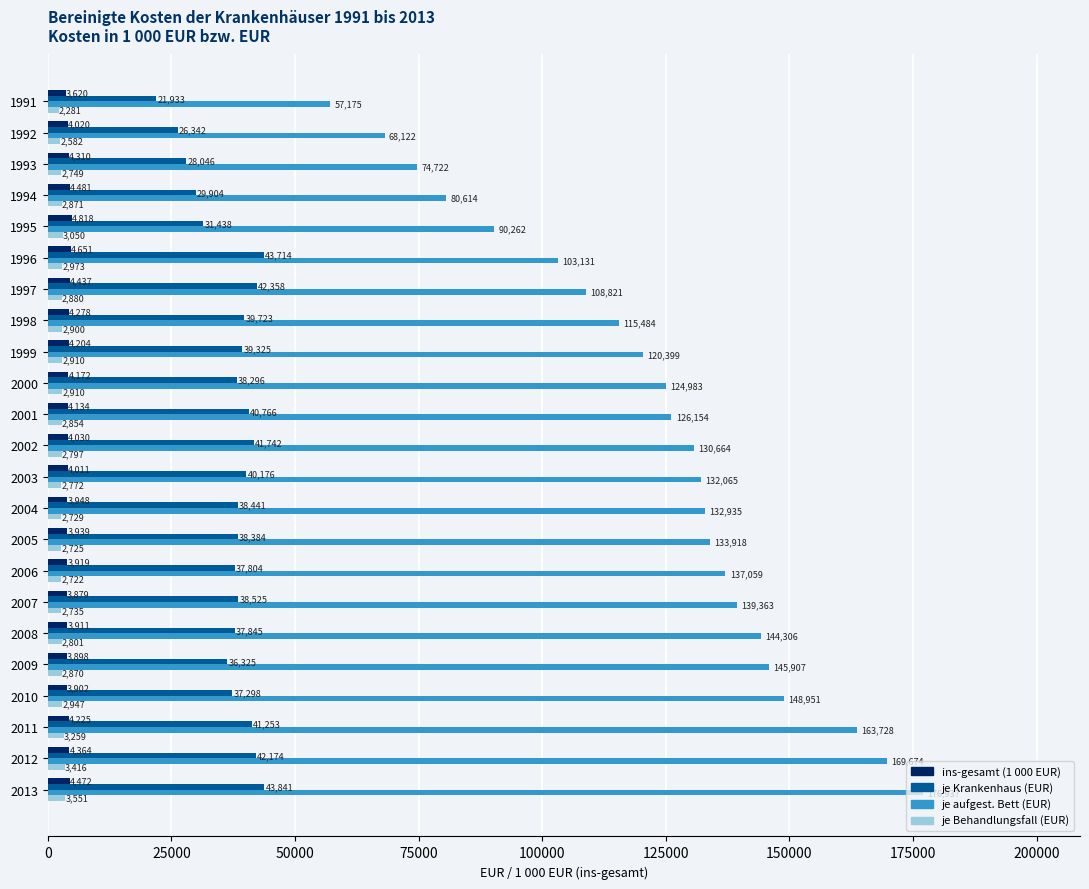

Which category has the highest value across all series?

2013